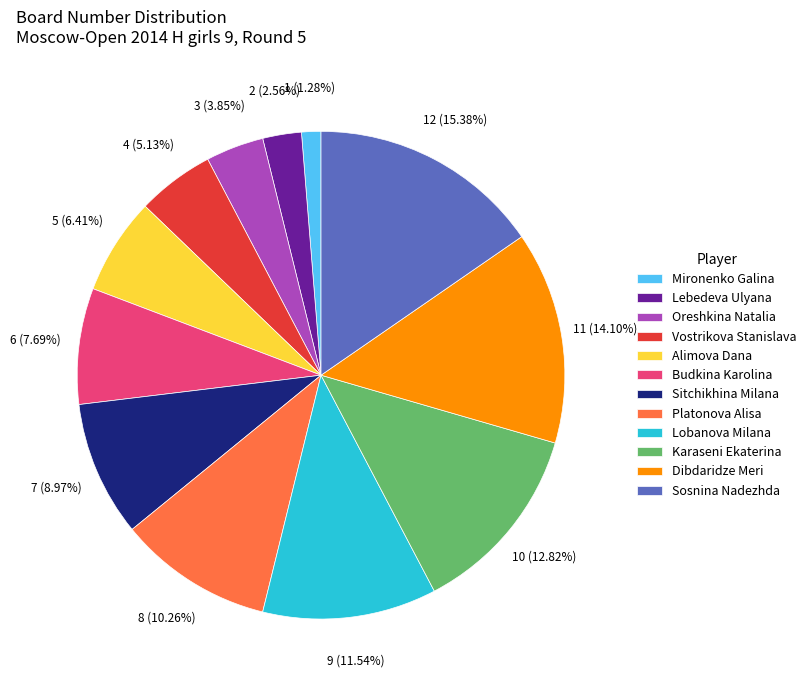

How many slices are in this pie chart?

12